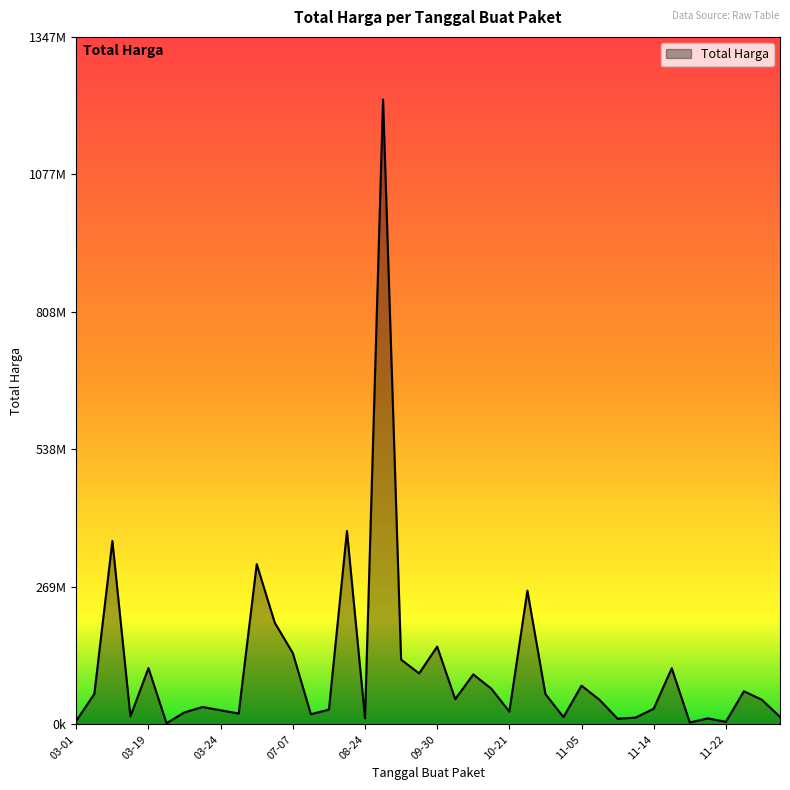

Is this an area chart (filled region under the line)?

Yes